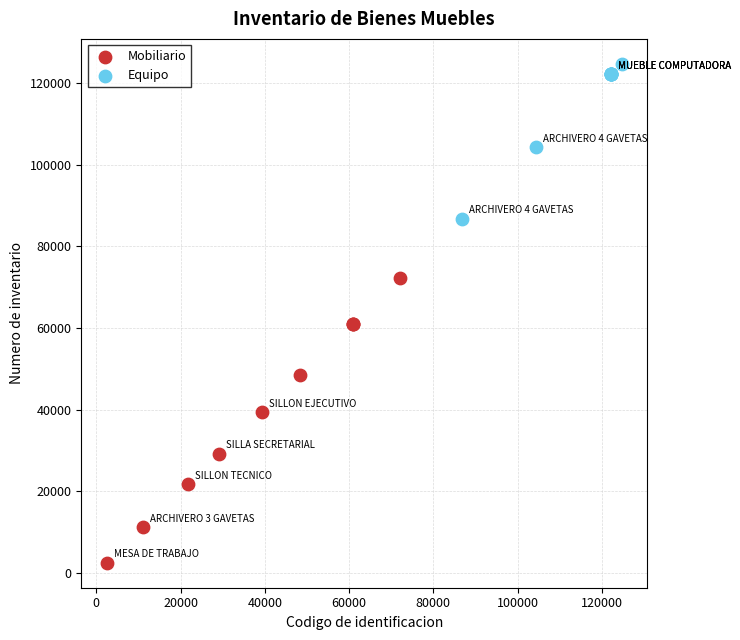

Which series contains the lowest Y value?

Mobiliario